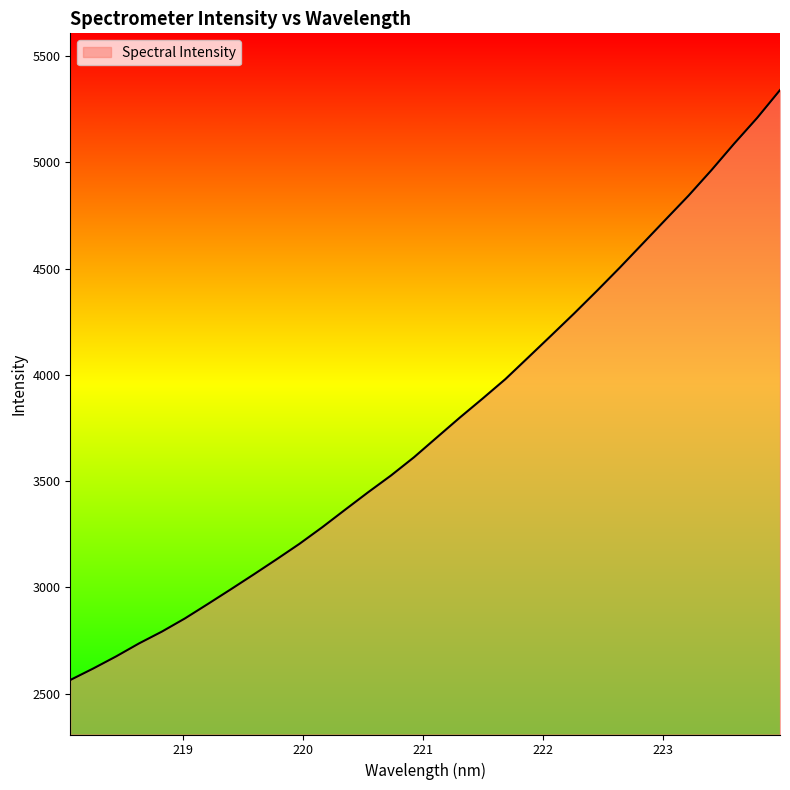

What is the minimum value shown in the chart?

2564.7